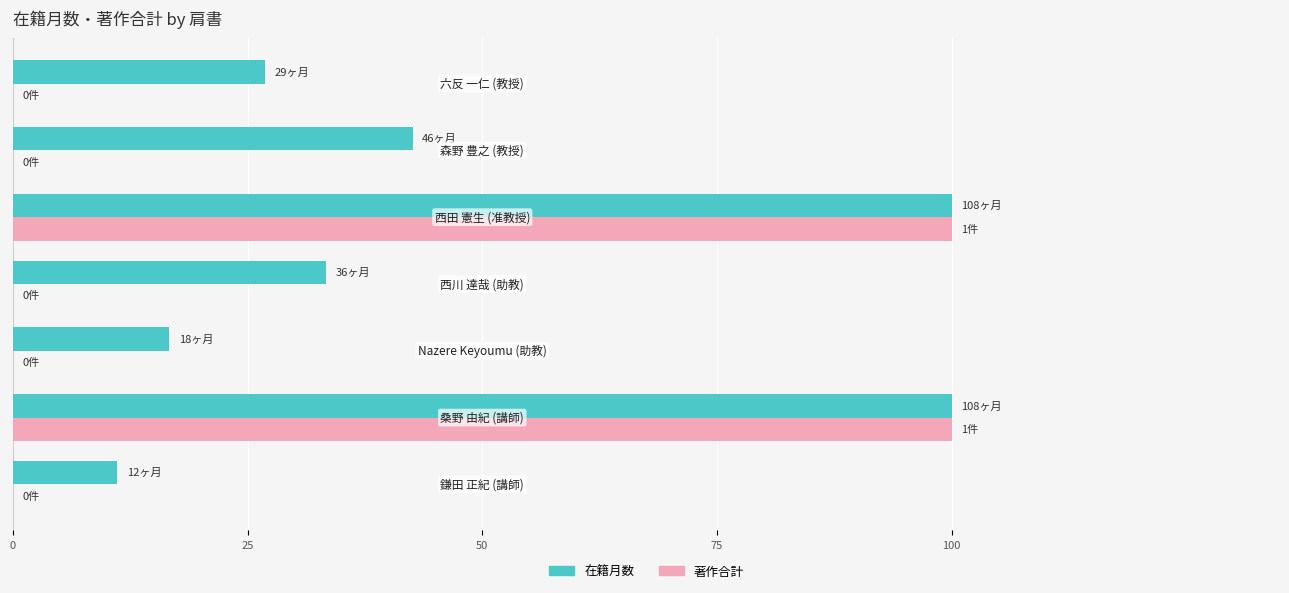

What is the highest value of the 著作合計 series?

100.0